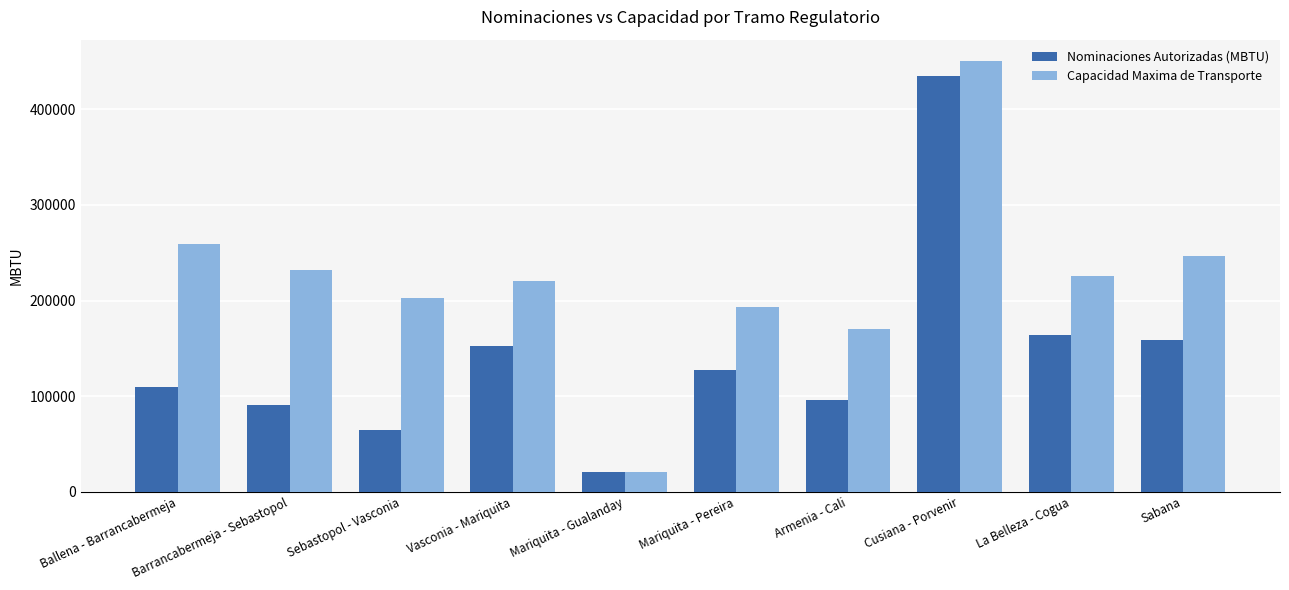

Are the bars grouped side by side (vs. stacked)?

Yes